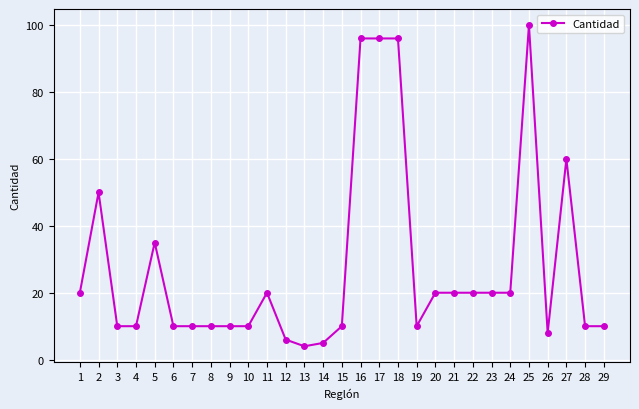

Reading left to right, list all the values displayed in this chart.

20	50	10	10	35	10	10	10	10	10	20	6	4	5	10	96	96	96	10	20	20	20	20	20	100	8	60	10	10